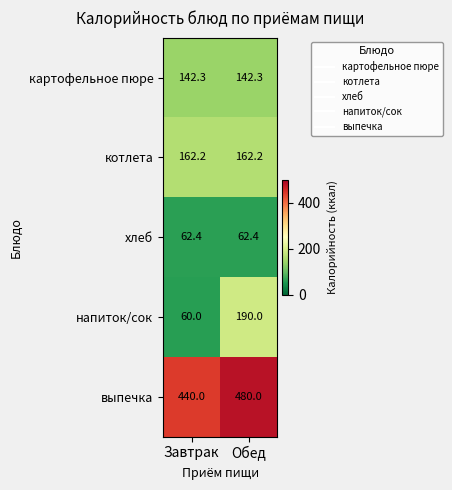

Which series has the largest total across all categories?

выпечка